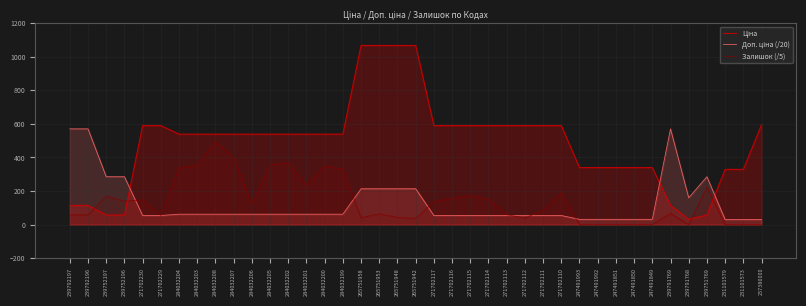

List the labels in order of Доп. ціна (/20) value, smallest first.

257380000, 231101579, 231101573, 247491993, 247491992, 247491851, 247491850, 247491849, 271702230, 271702229, 271702117, 271702116, 271702115, 271702114, 271702113, 271702112, 271702111, 271702110, 284032204, 284032203, 284032208, 284032207, 284032206, 284032205, 284032202, 284032201, 284032200, 284032199, 239791768, 265751958, 265751953, 265751948, 265751942, 239752197, 239752196, 239751769, 239792197, 239792196, 239791769